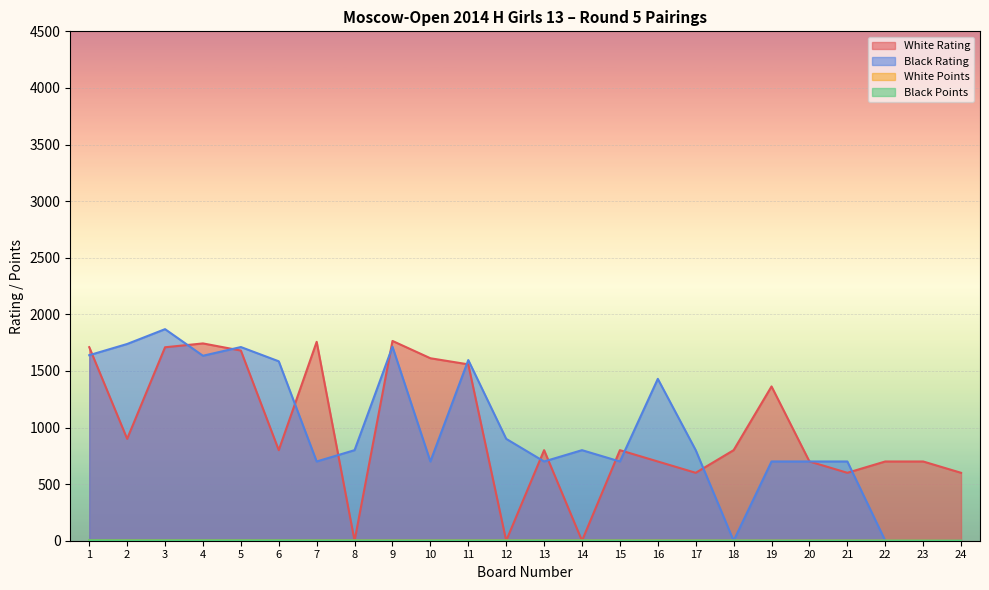

How many lines are shown in the chart?

4